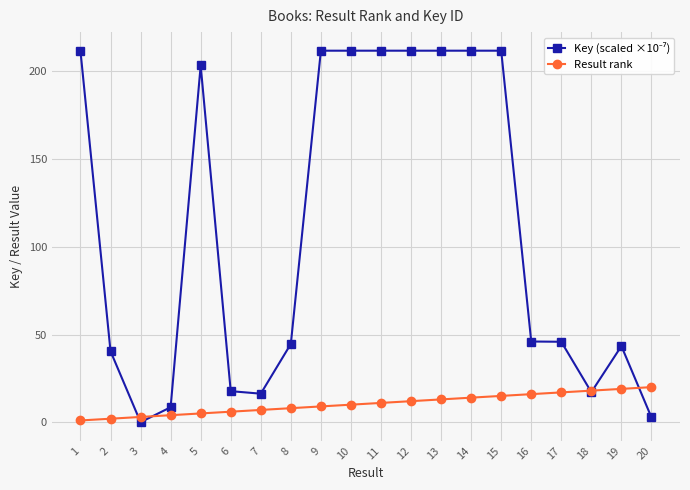

What is the difference between the highest and lowest values at 4?

4.5